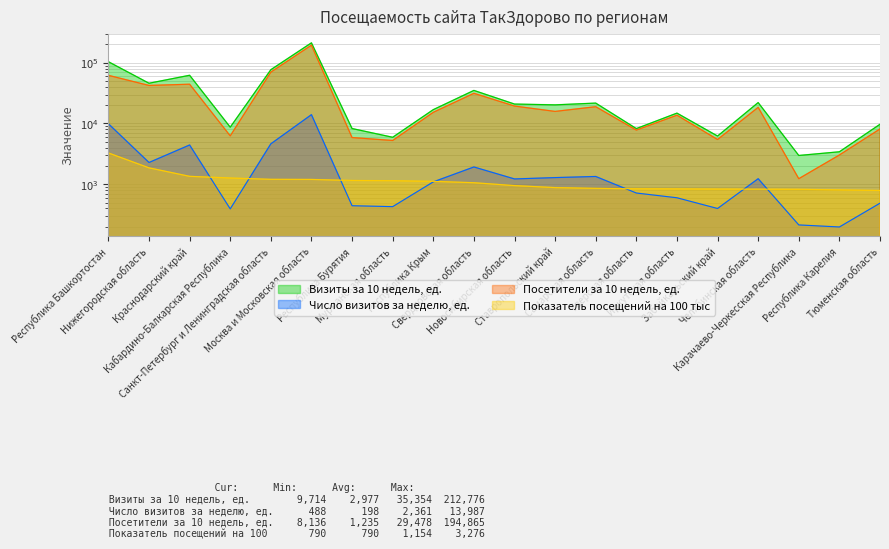

How many lines are shown in the chart?

4